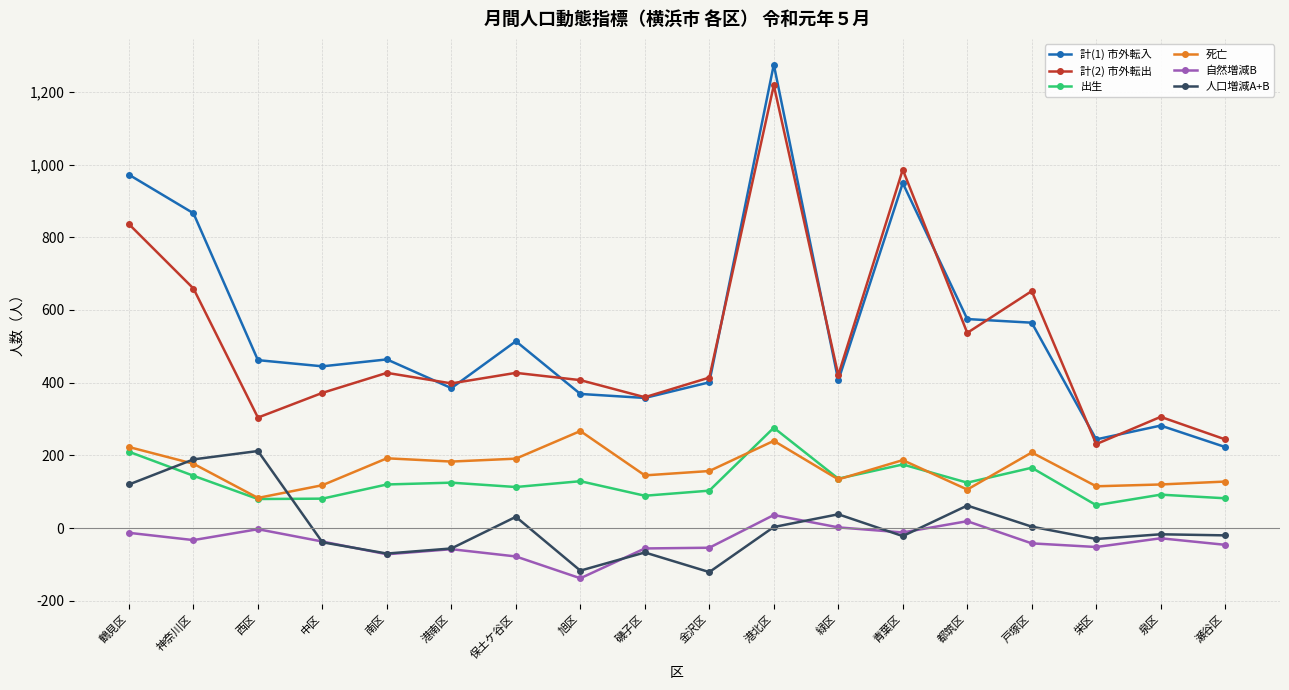

What is the average value of the 人口増減A+B series?

6